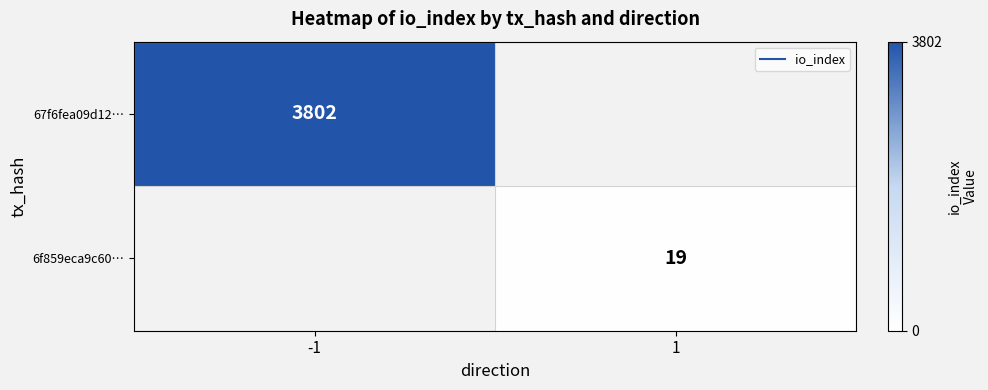

Between 1 and -1, which is larger?

-1